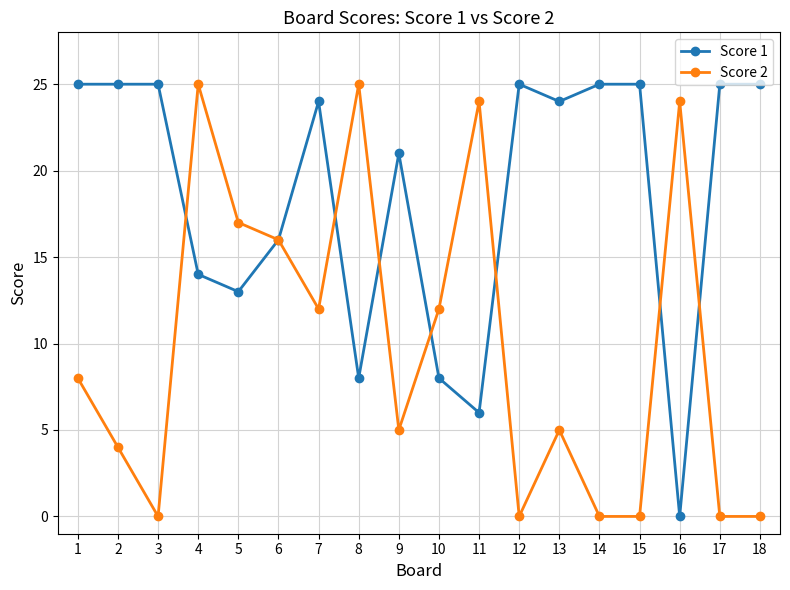

Rank the series by their average value, from highest to lowest.

Score 1, Score 2